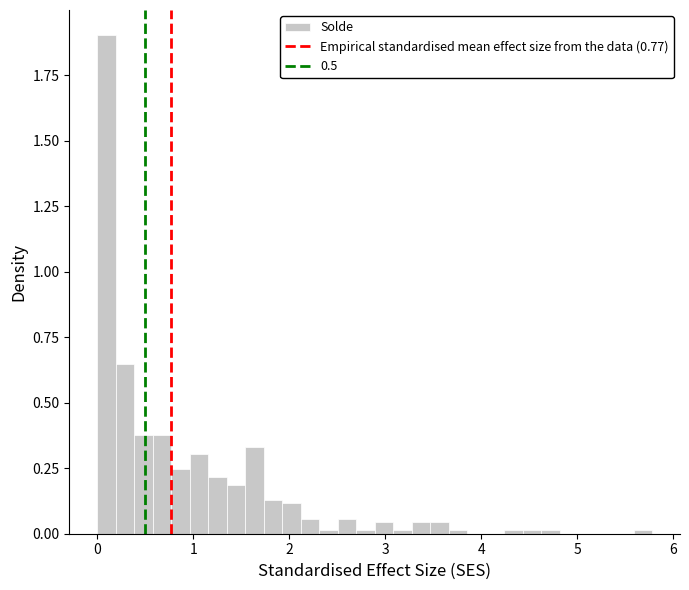

Around what value on the x-axis is the tallest bar? Give the approximate position of its centre, as read against the axis.

0.1